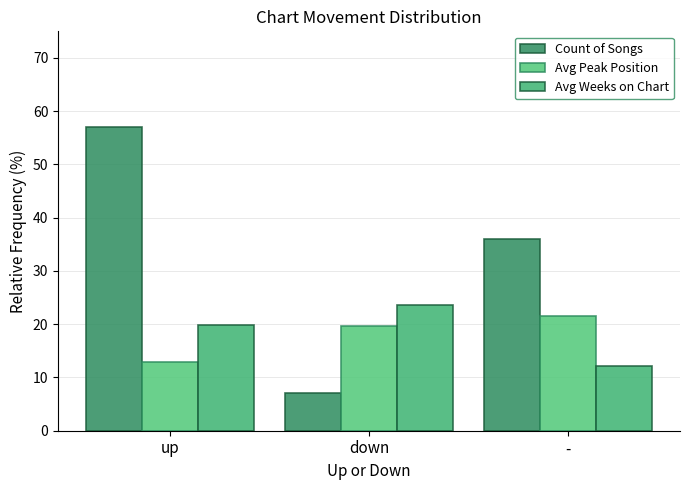

True or false: Avg Weeks on Chart has a value of 14.5 at down.

False